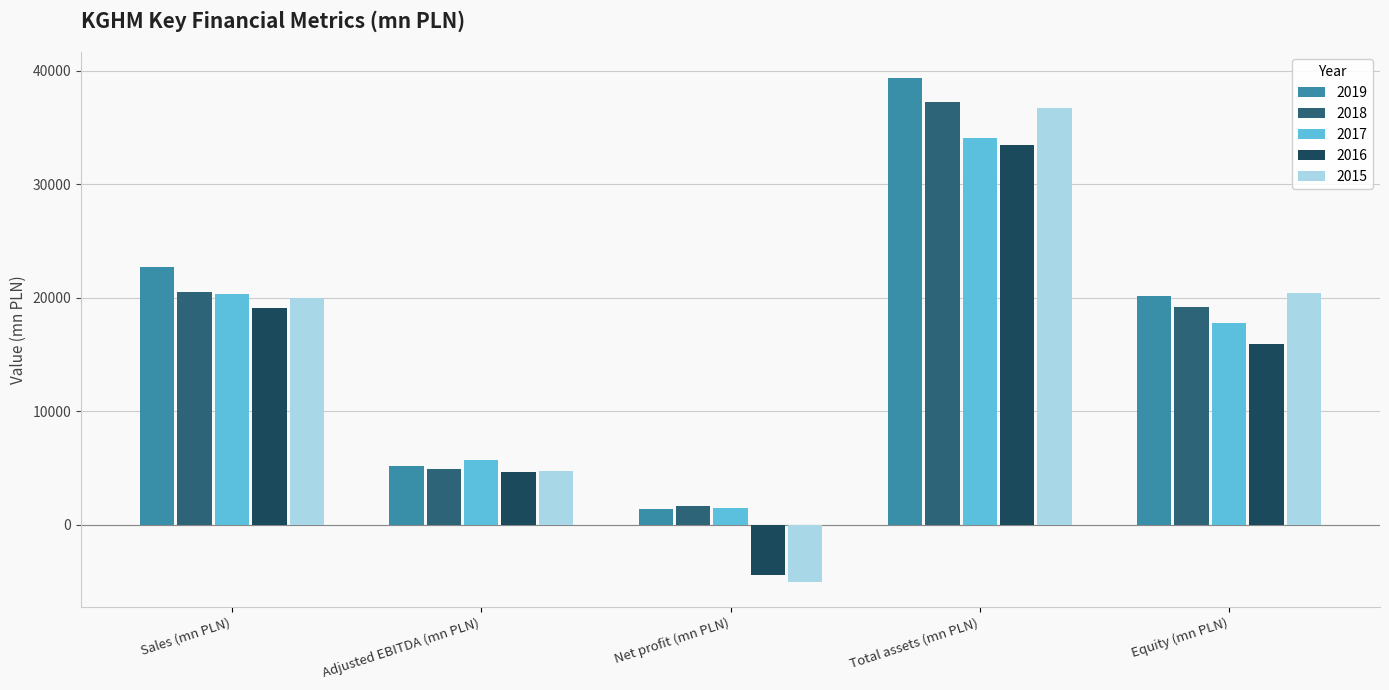

Reading left to right, what are all the values shown in this chart?

2019: Sales (mn PLN)=22723	Adjusted EBITDA (mn PLN)=5229	Net profit (mn PLN)=1421	Total assets (mn PLN)=39409	Equity (mn PLN)=20202
2018: Sales (mn PLN)=20526	Adjusted EBITDA (mn PLN)=4971	Net profit (mn PLN)=1658	Total assets (mn PLN)=37237	Equity (mn PLN)=19225
2017: Sales (mn PLN)=20358	Adjusted EBITDA (mn PLN)=5753	Net profit (mn PLN)=1525	Total assets (mn PLN)=34122	Equity (mn PLN)=17785
2016: Sales (mn PLN)=19156	Adjusted EBITDA (mn PLN)=4666	Net profit (mn PLN)=-4449	Total assets (mn PLN)=33442	Equity (mn PLN)=15911
2015: Sales (mn PLN)=20008	Adjusted EBITDA (mn PLN)=4710	Net profit (mn PLN)=-5009	Total assets (mn PLN)=36764	Equity (mn PLN)=20414